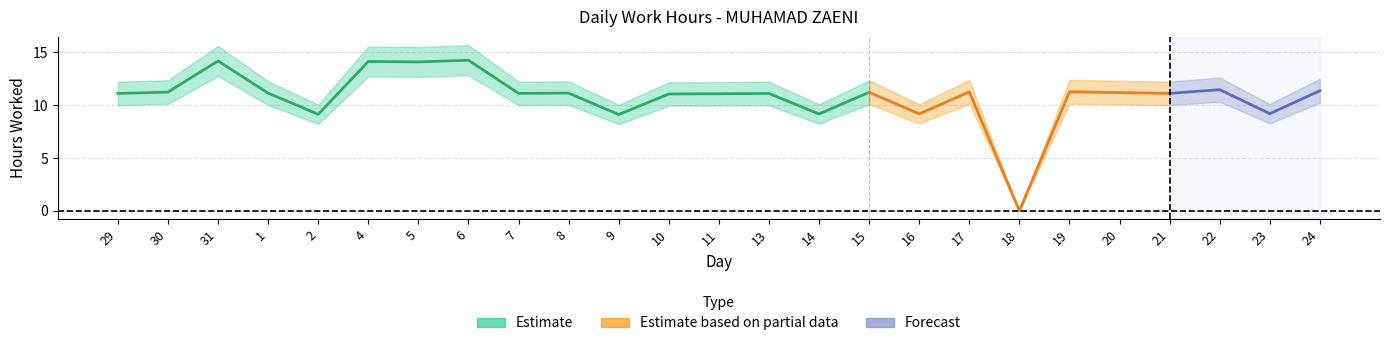

The chart shows a value of 2.2 at 9. True or false?

False